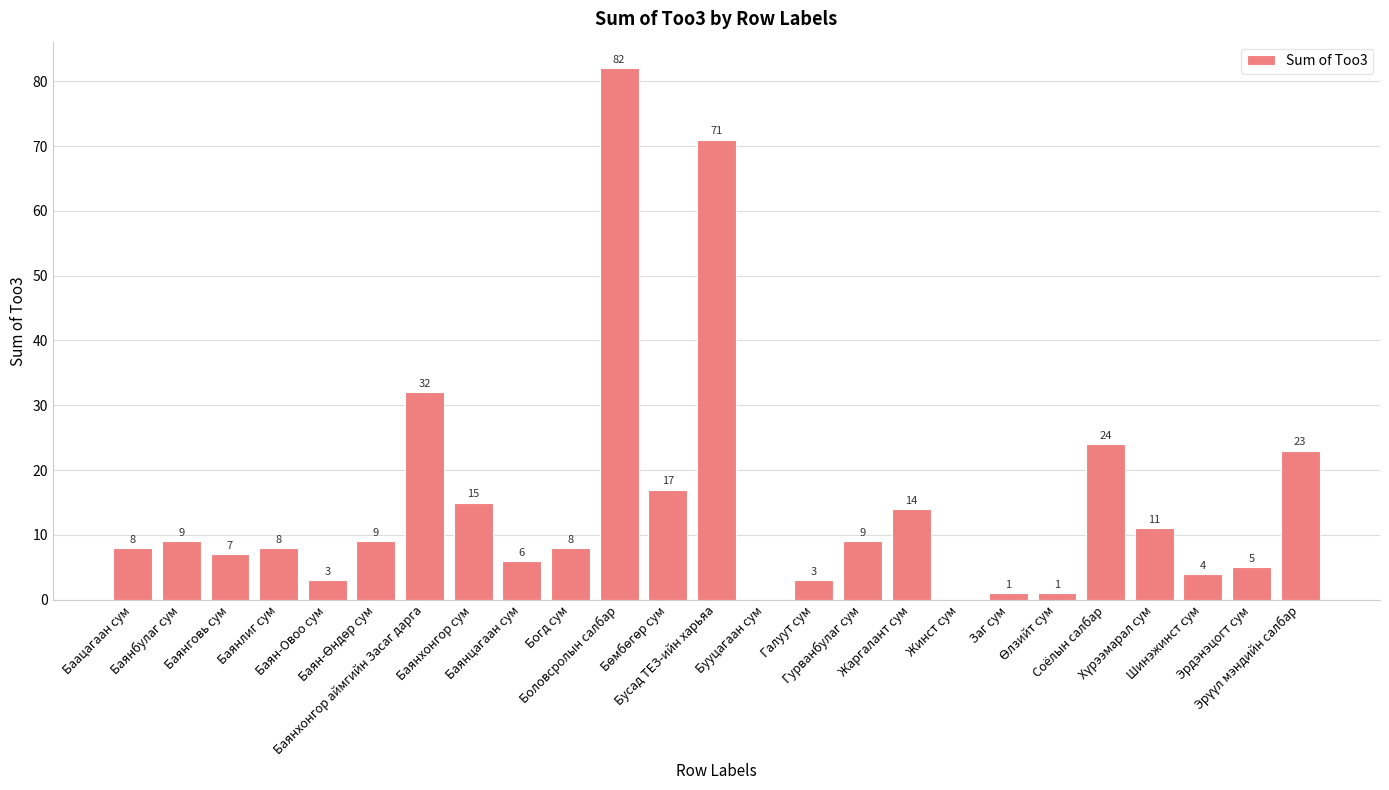

What is the sum of all values?

370